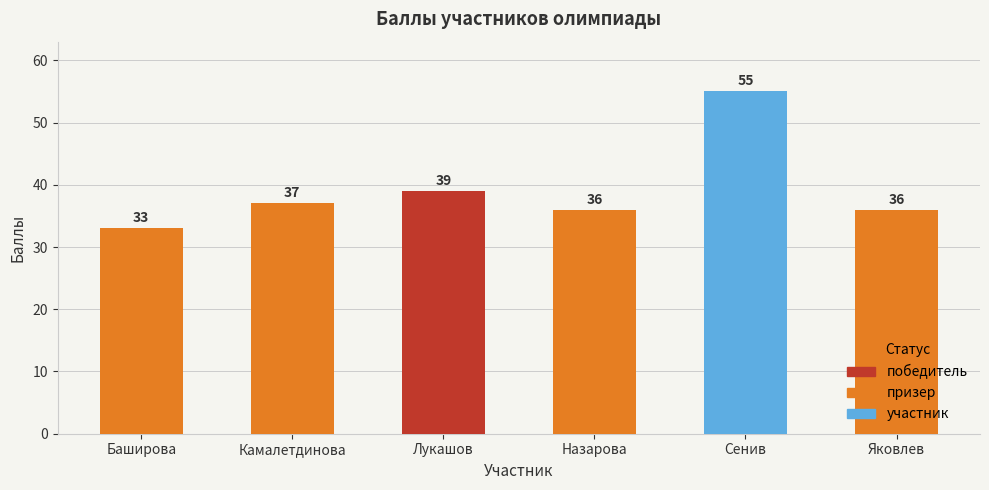

How many categories are shown in the chart?

6